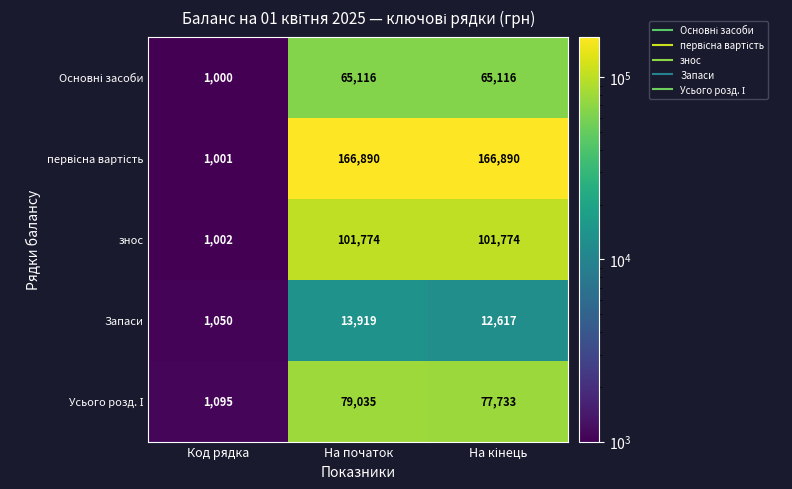

Where does the Запаси series first go above 12617?

На початок